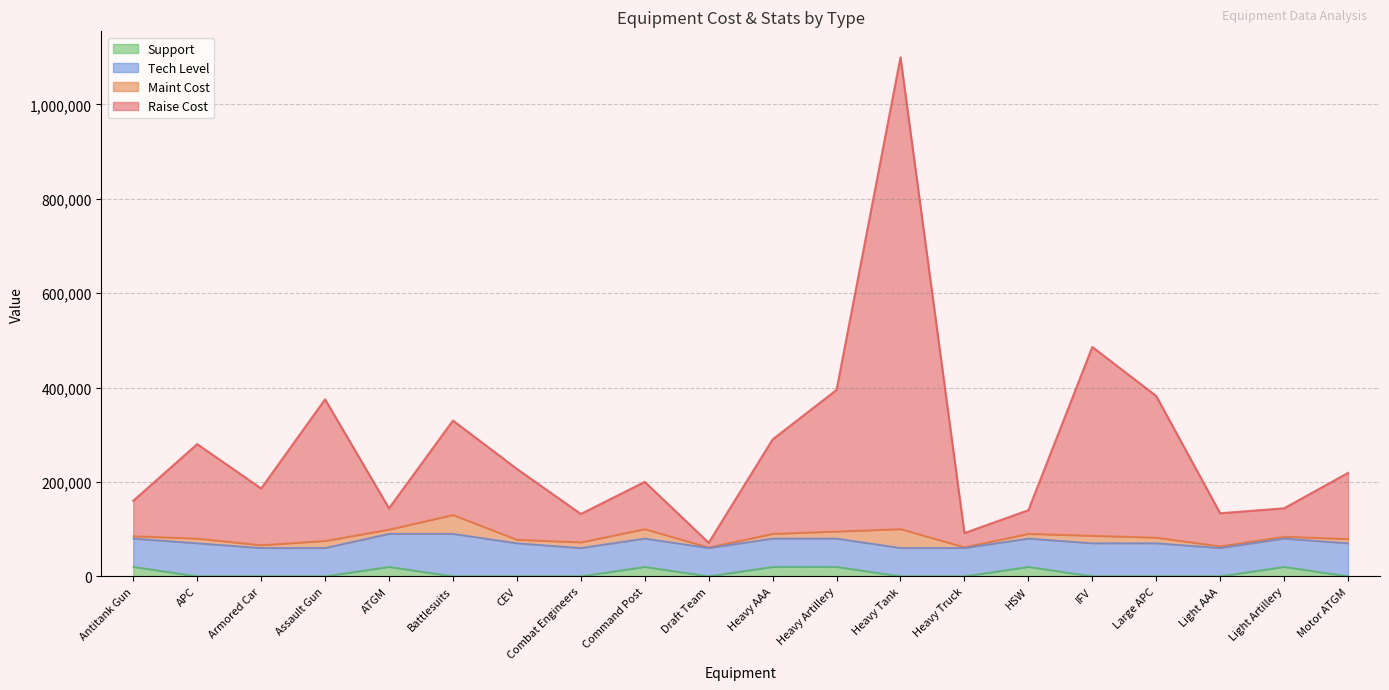

How many interior local valleys does the Raise series have?

6